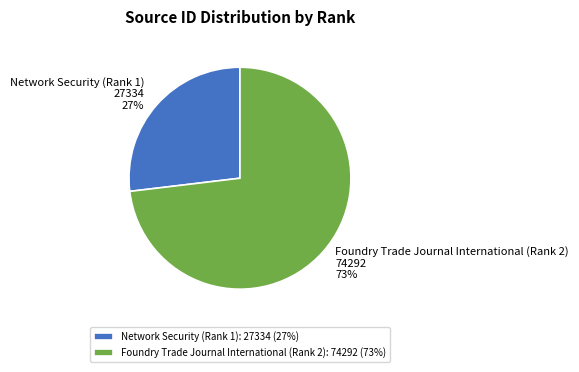

To the nearest percent, what portion does Foundry Trade Journal International (Rank 2) represent?

73%